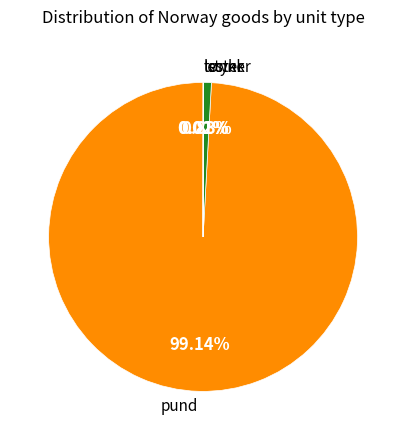

Which category has the biggest portion of the pie?

pund